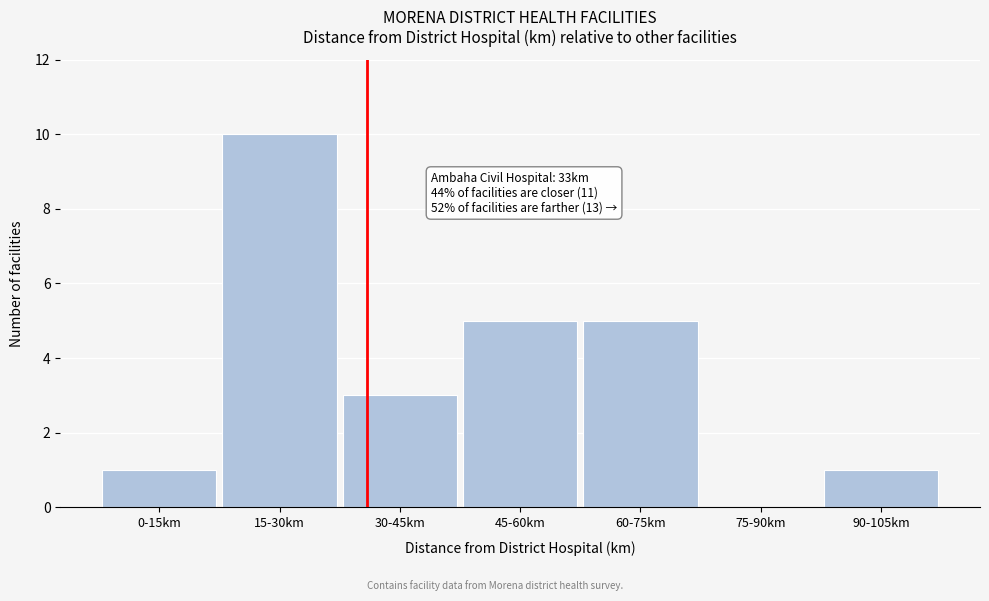

Reading left to right, list all the values displayed in this chart.

0-15km=1	15-30km=10	30-45km=3	45-60km=5	60-75km=5	75-90km=0	90-105km=1